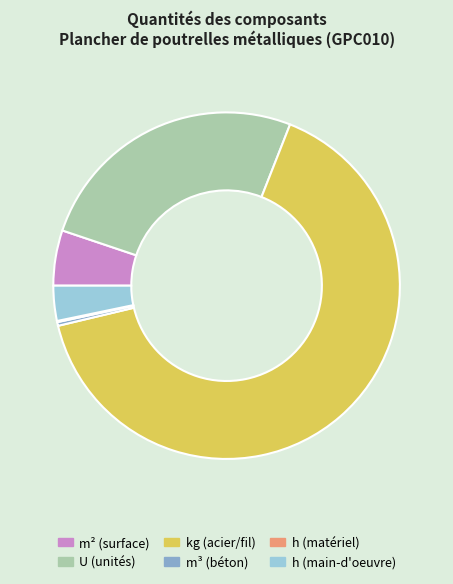

Which slice is the largest?

kg (acier/fil)